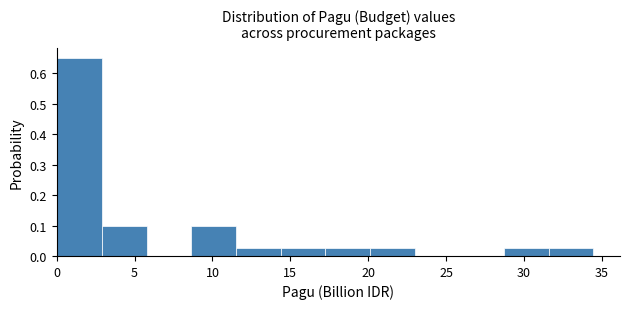

Which range on the x-axis has the tallest bar?

0.0 to 3.0